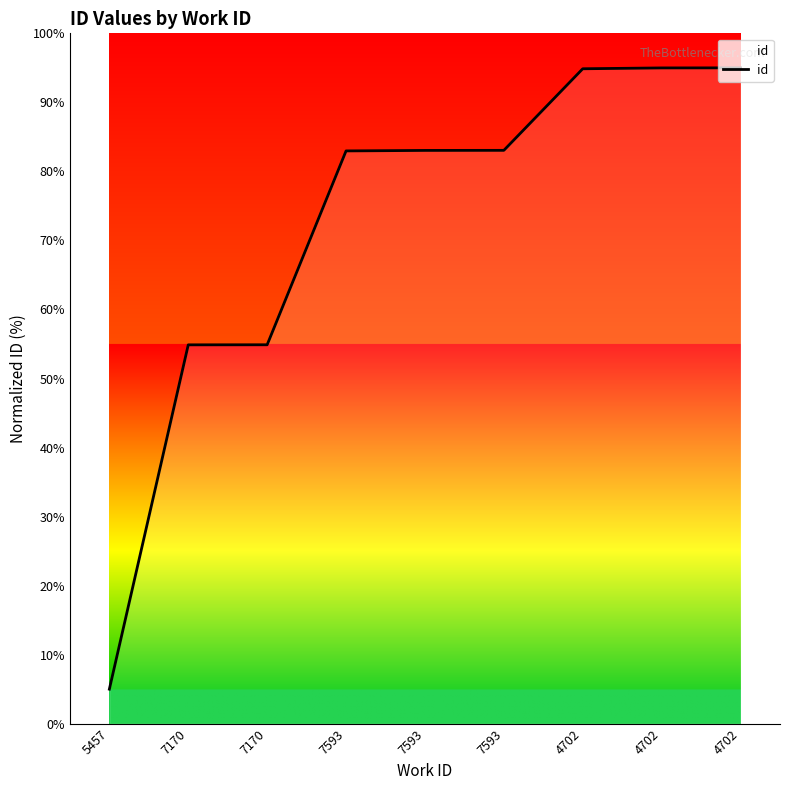

Reading left to right, what are all the values shown in this chart?

5457=5.0	7170=54.9	7170=54.9	7593=83.0	7593=83.0	7593=83.0	4702=94.9	4702=95.0	4702=95.0